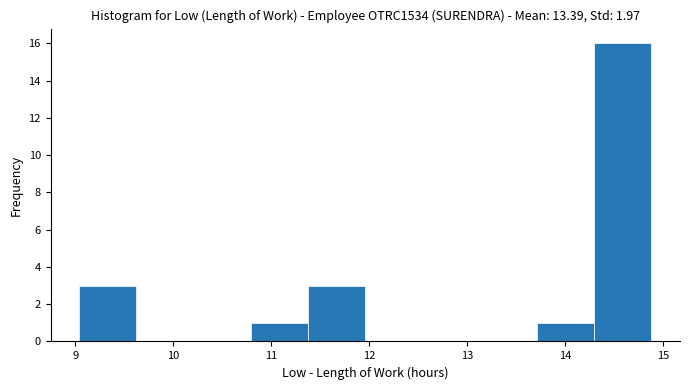

Reading left to right, list every bar in this chart as the range it spans on the x-axis followed by its height. Neither the bar edges nor the heights are printed on the chart, so give them approximately, as read against the axes.

9.0 to 9.6: 3
9.6 to 10.2: 0
10.2 to 10.8: 0
10.8 to 11.4: 1
11.4 to 12.0: 3
12.0 to 12.5: 0
12.5 to 13.1: 0
13.1 to 13.7: 0
13.7 to 14.3: 1
14.3 to 14.9: 16